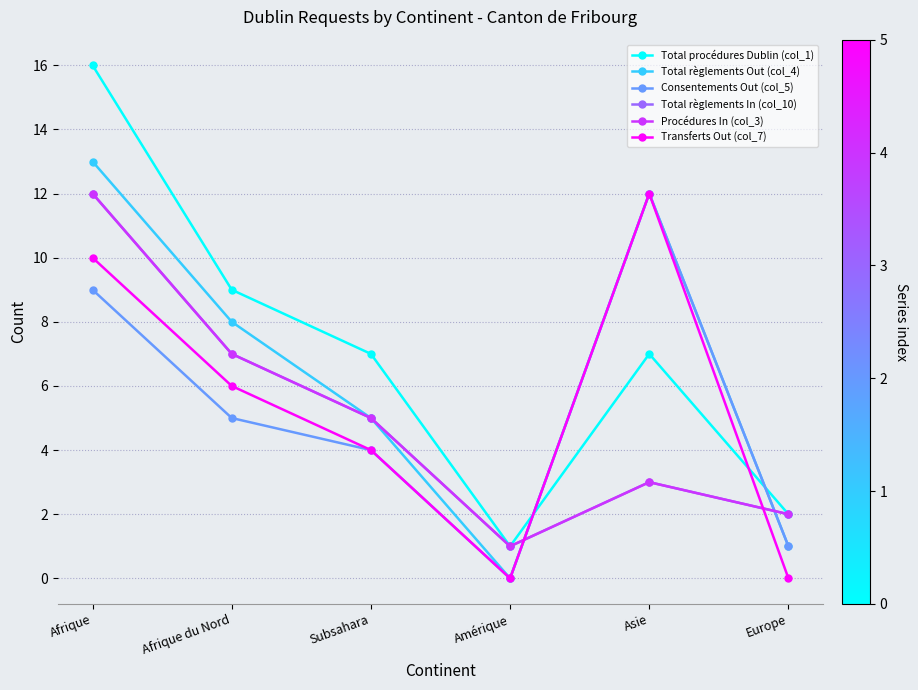

Where does the Total procédures Dublin (col_1) series first go above 7?

Afrique